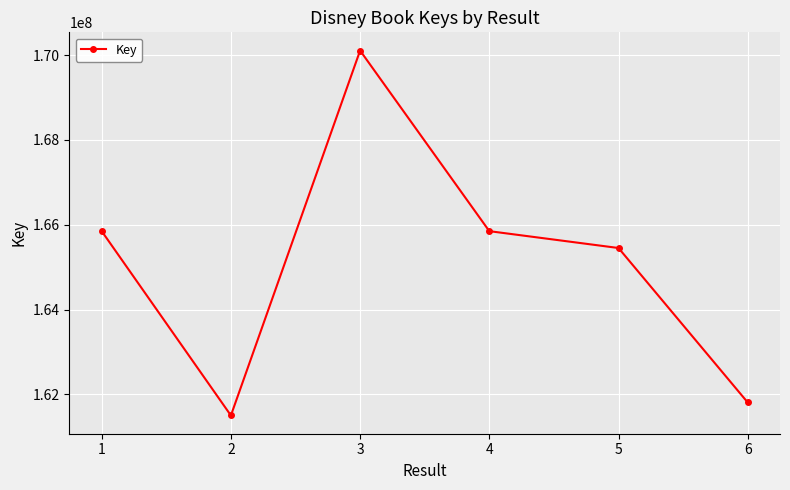

What is the change in value from 1 to 2?

-4344845